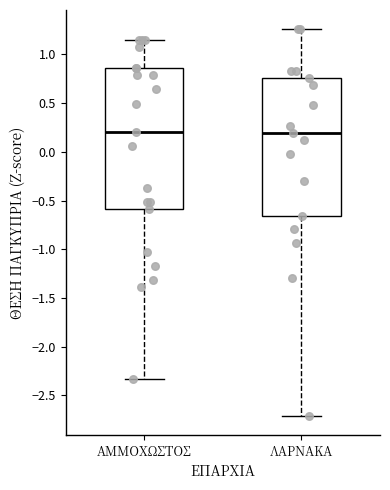

Reading left to right, read every box against the y-axis: the position of its median line, the range the box covers, and the ends of its whiskers. The values are not printed on the chart, so give them approximately, as read against the axis.

ΑΜΜΟΧΩΣΤΟΣ: median 0.20, box -0.60 to 0.85, whiskers -2.35 to 1.15
ΛΑΡΝΑΚΑ: median 0.20, box -0.65 to 0.75, whiskers -2.70 to 1.25